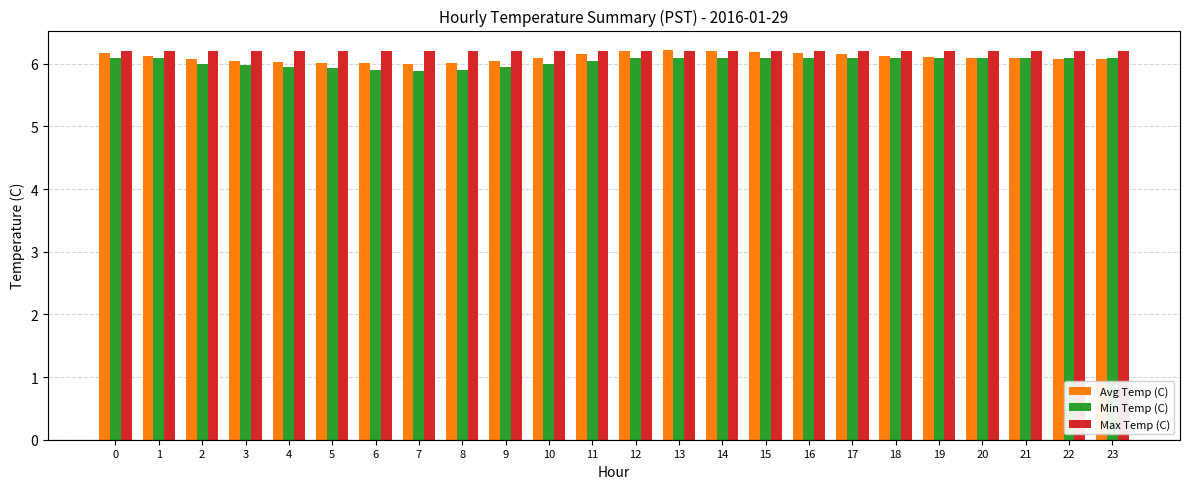

The Max Temp (C) series shows 3.9 at 3. True or false?

False